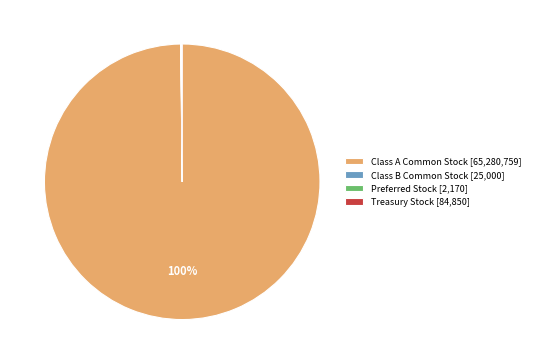

Does any single category account for the majority?

Yes